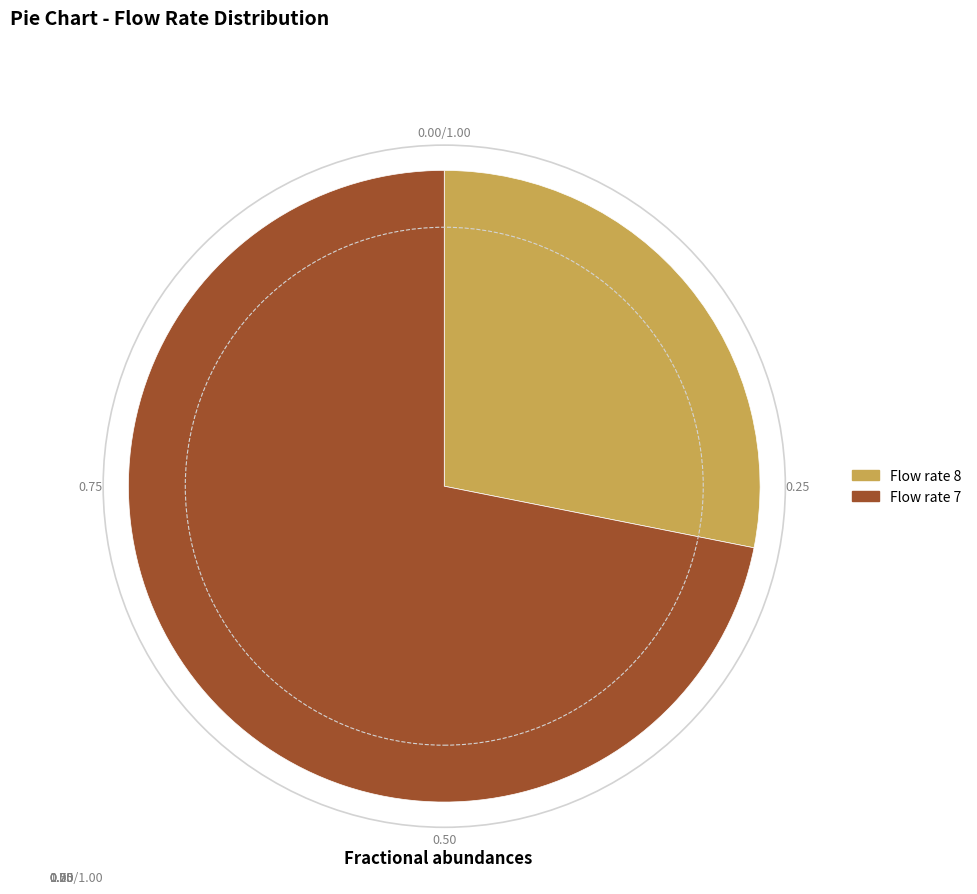

How many segments does this pie chart have?

2